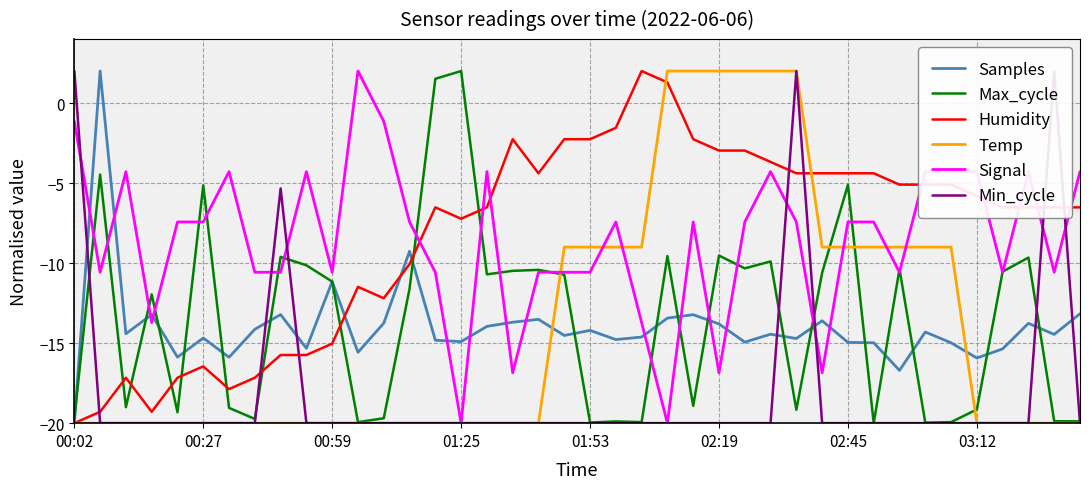

What is the difference between the maximum and minimum values in the Max_cycle series?

22.0